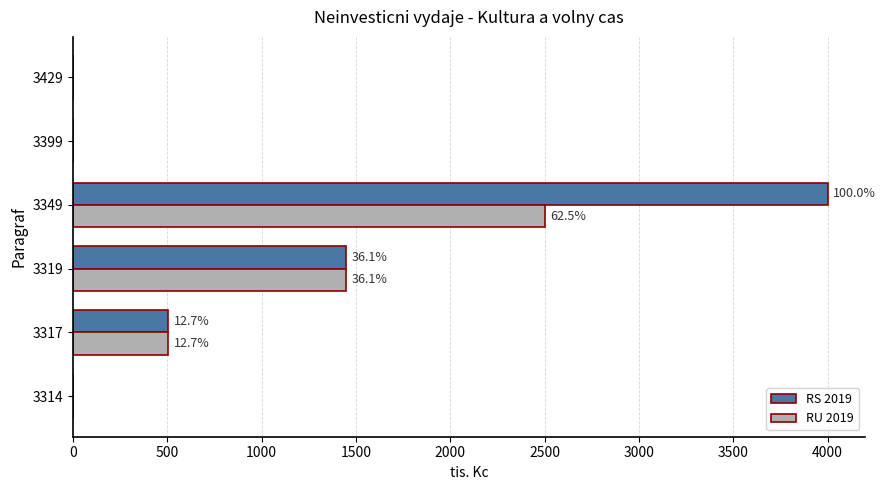

What is the greatest value displayed?

4000